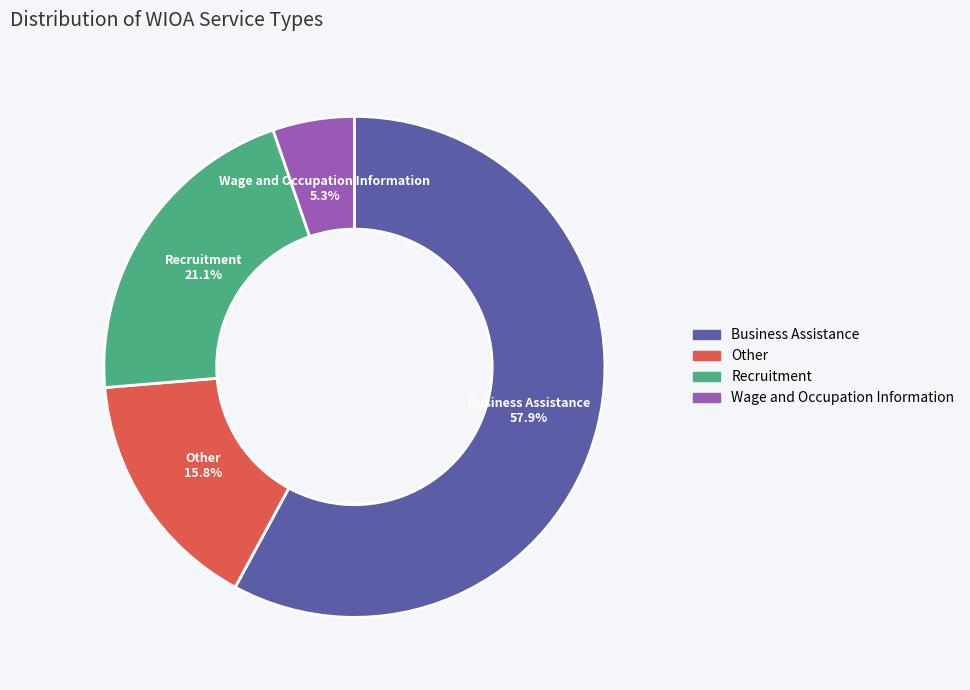

Is the sum of Wage and Occupation Information and Recruitment greater than half?

No